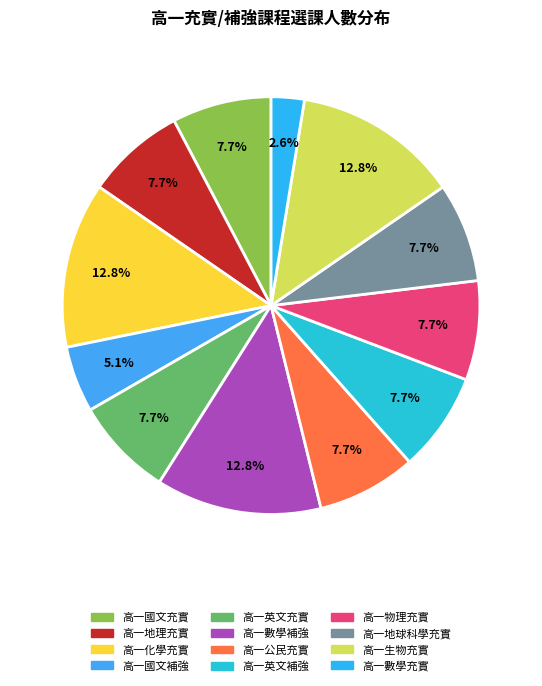

Which category has the biggest portion of the pie?

高一化學充實